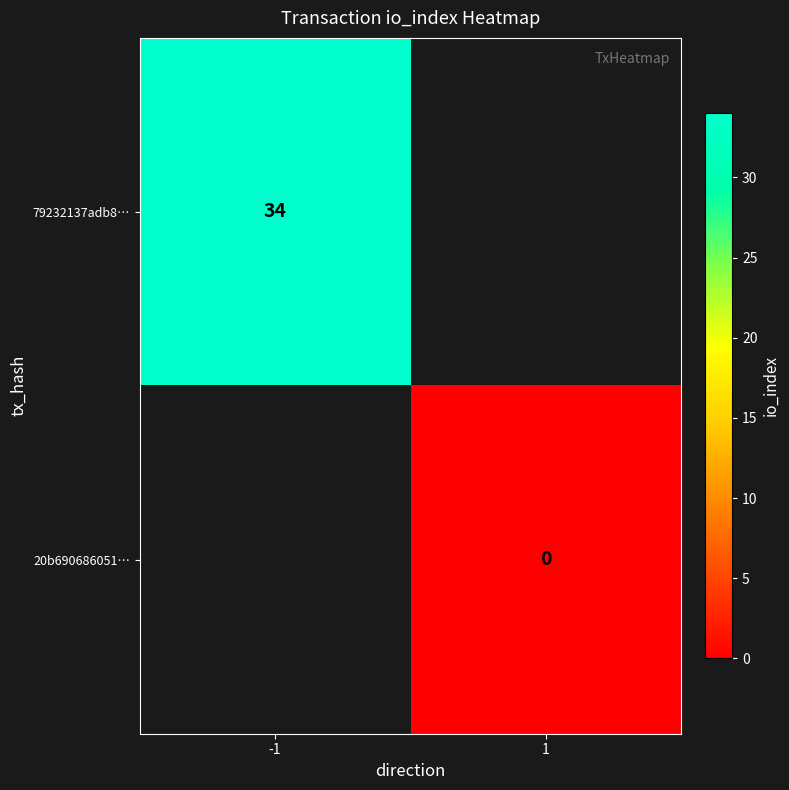

Is it true that 79232137adb8… equals 34 at -1?

True